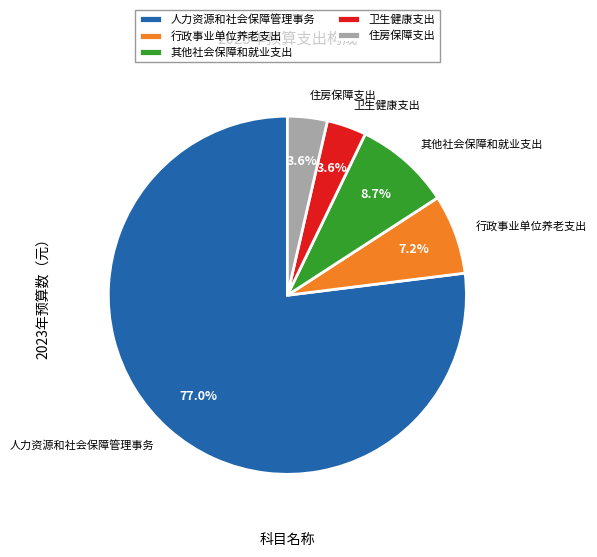

To the nearest percent, what percentage of the pie is 行政事业单位养老支出?

7%